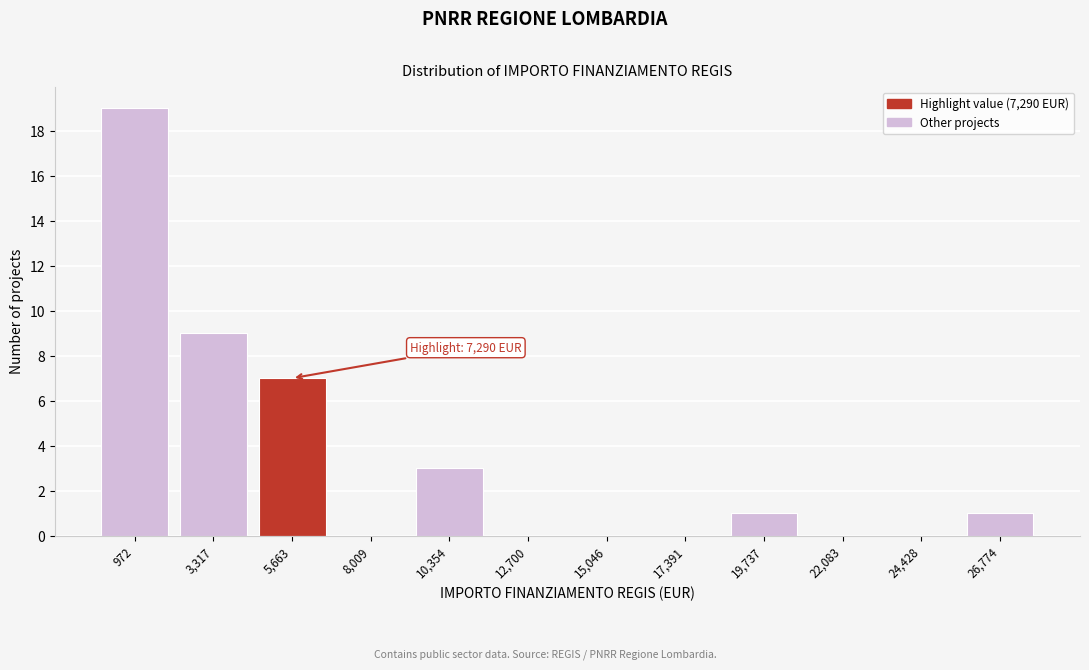

Reading left to right, extract all data points from this chart.

972=19	3,317=9	5,663=7	8,009=0	10,354=3	12,700=0	15,046=0	17,391=0	19,737=1	22,083=0	24,428=0	26,774=1